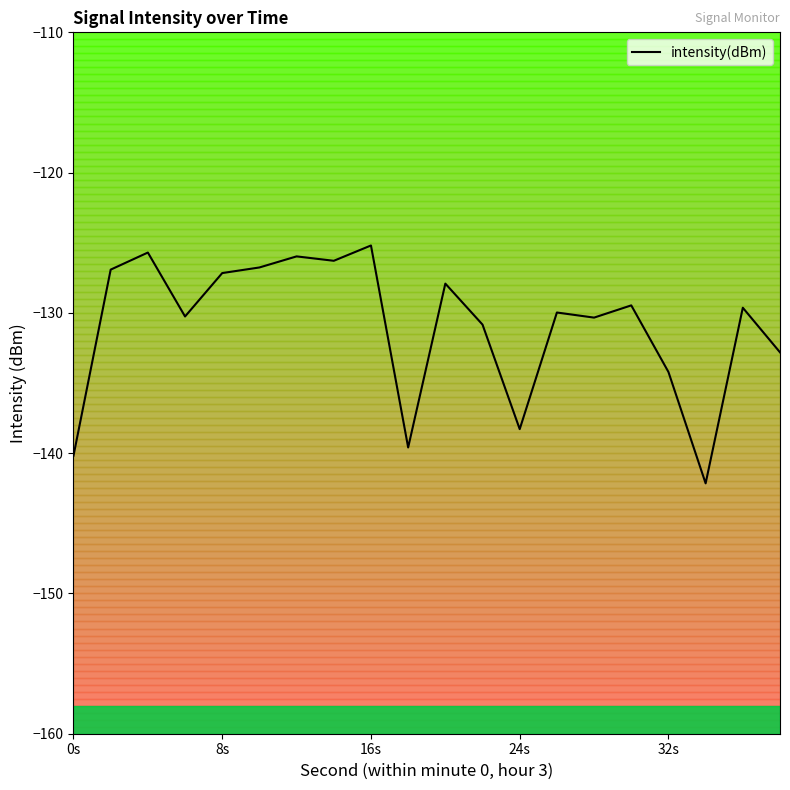

Does the chart have visible grid lines?

No